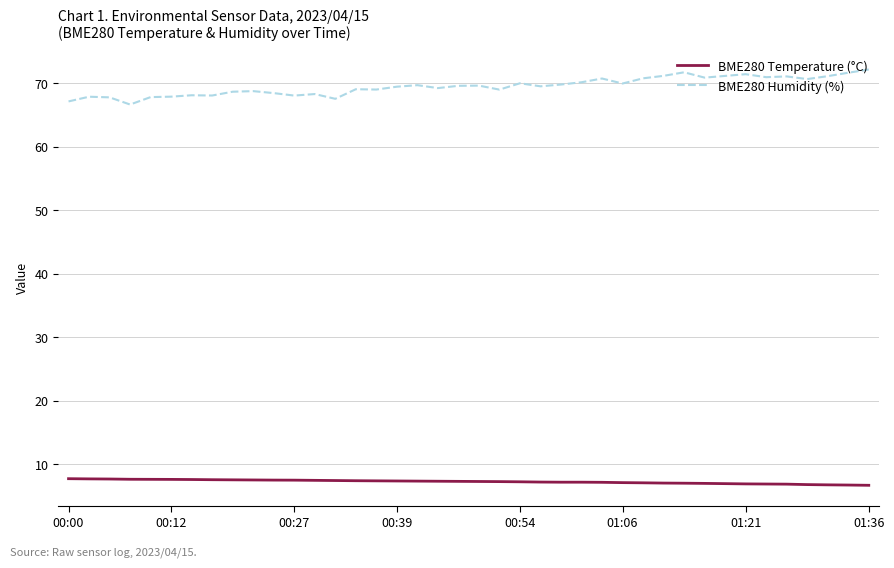

True or false: BME280 Temperature (°C) and BME280 Humidity (%) intersect in this chart.

False